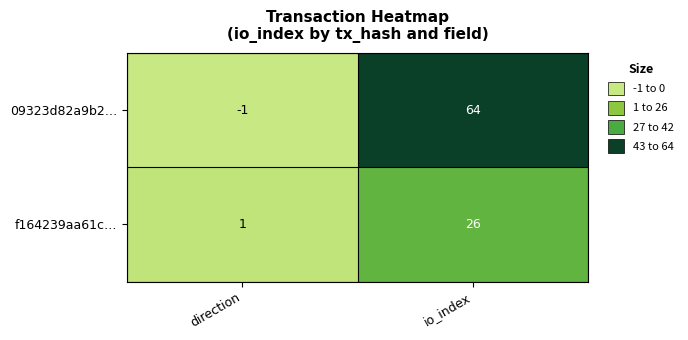

How many series are shown in this chart?

2